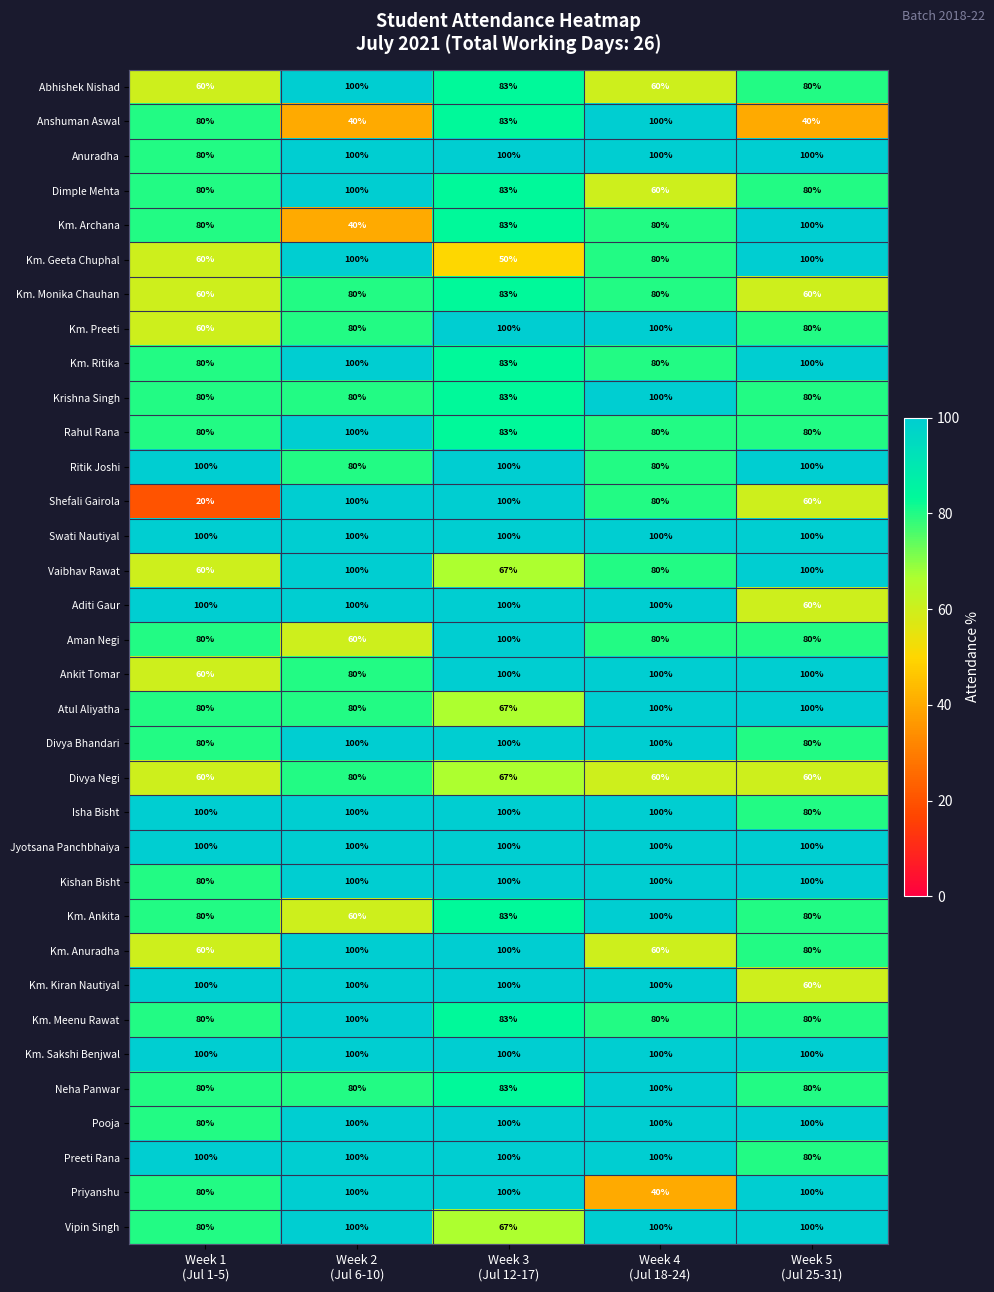

What is the greatest value displayed?

100